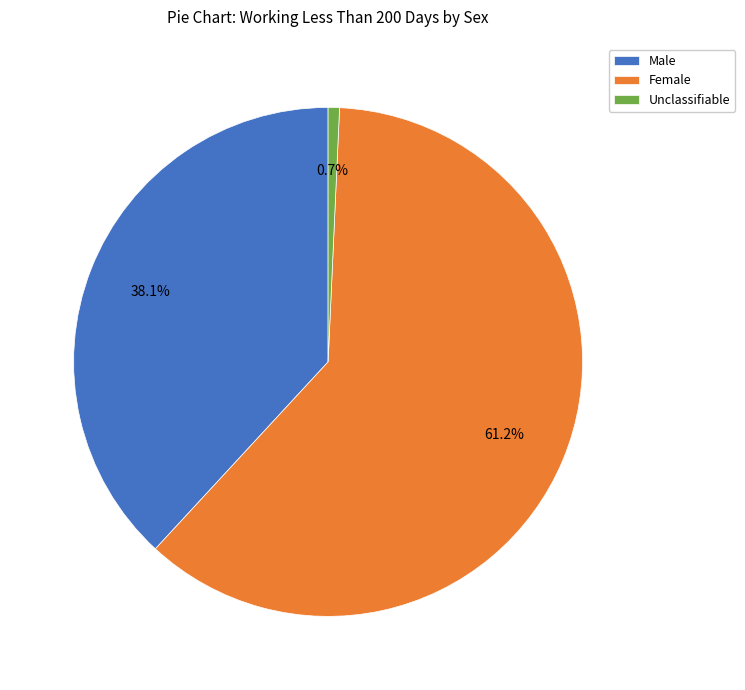

What percentage is the Unclassifiable slice, to the nearest percent?

1%